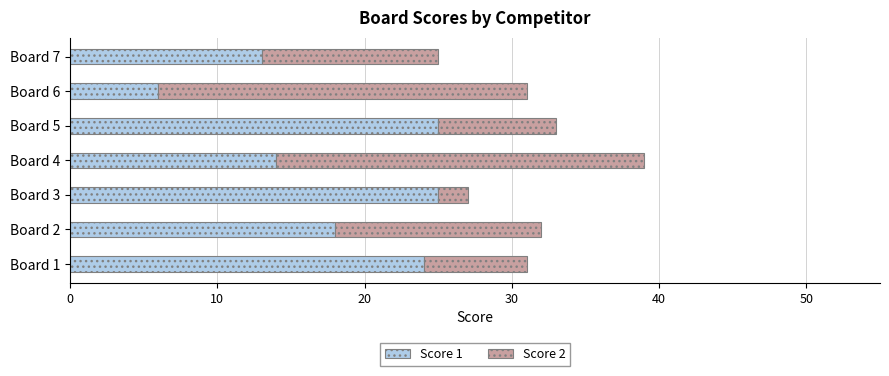

Which category has the lowest value in the Score 1 series?

Board 6